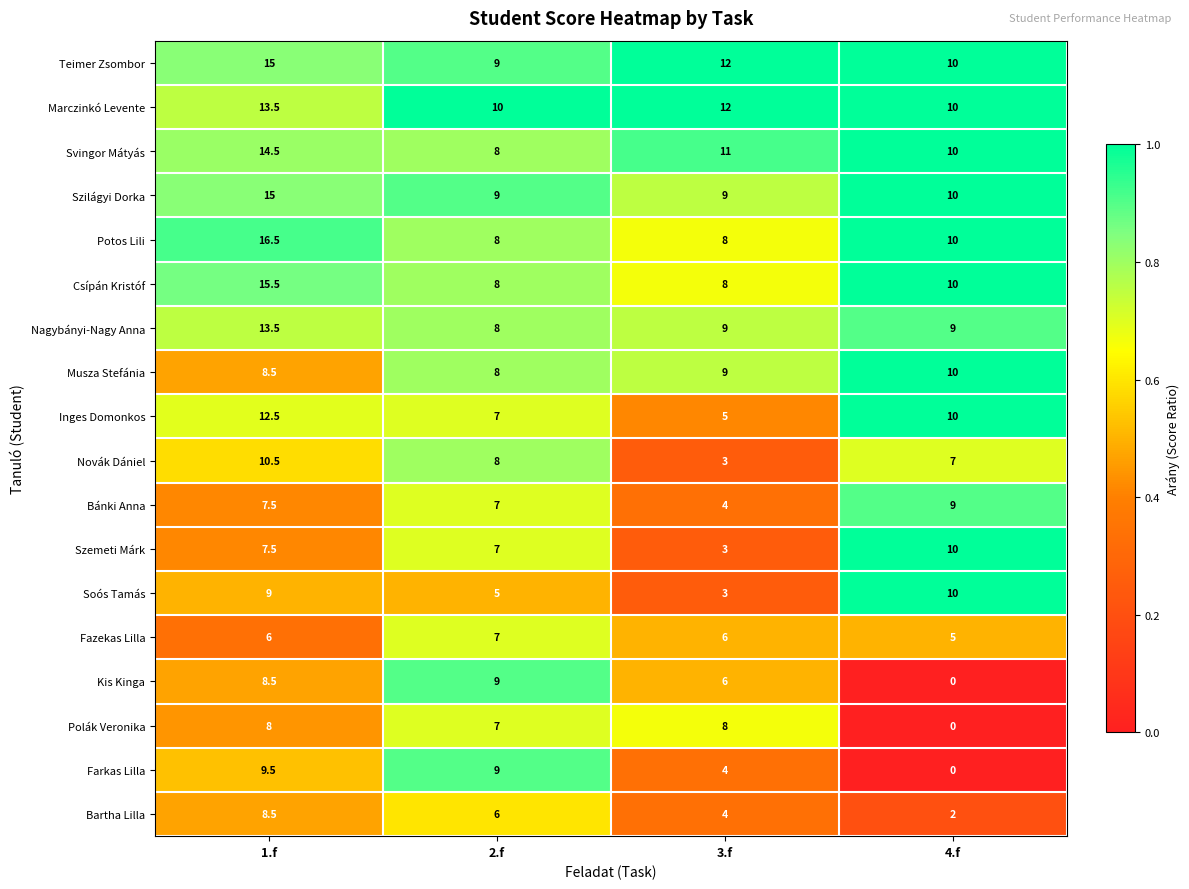

What is the difference between the maximum and minimum values in the Bartha Lilla series?

6.5